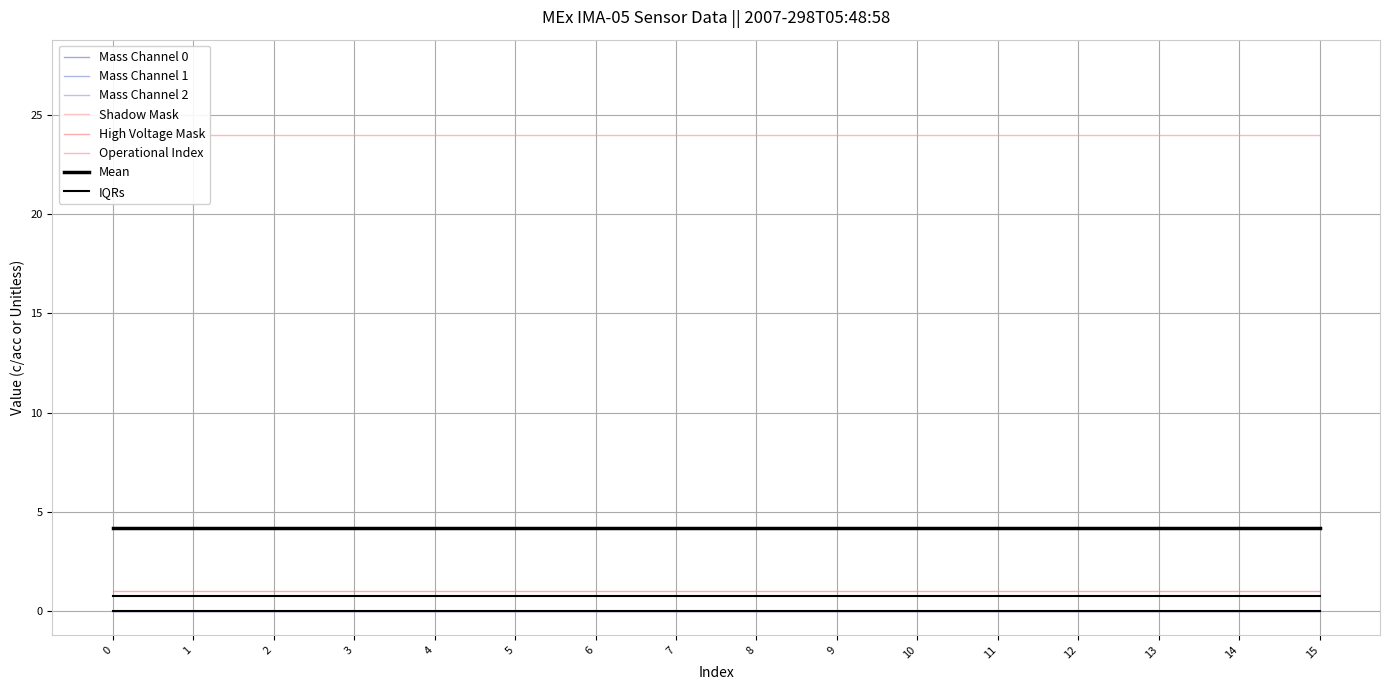

At how many categories does at least one series exceed 15?

16